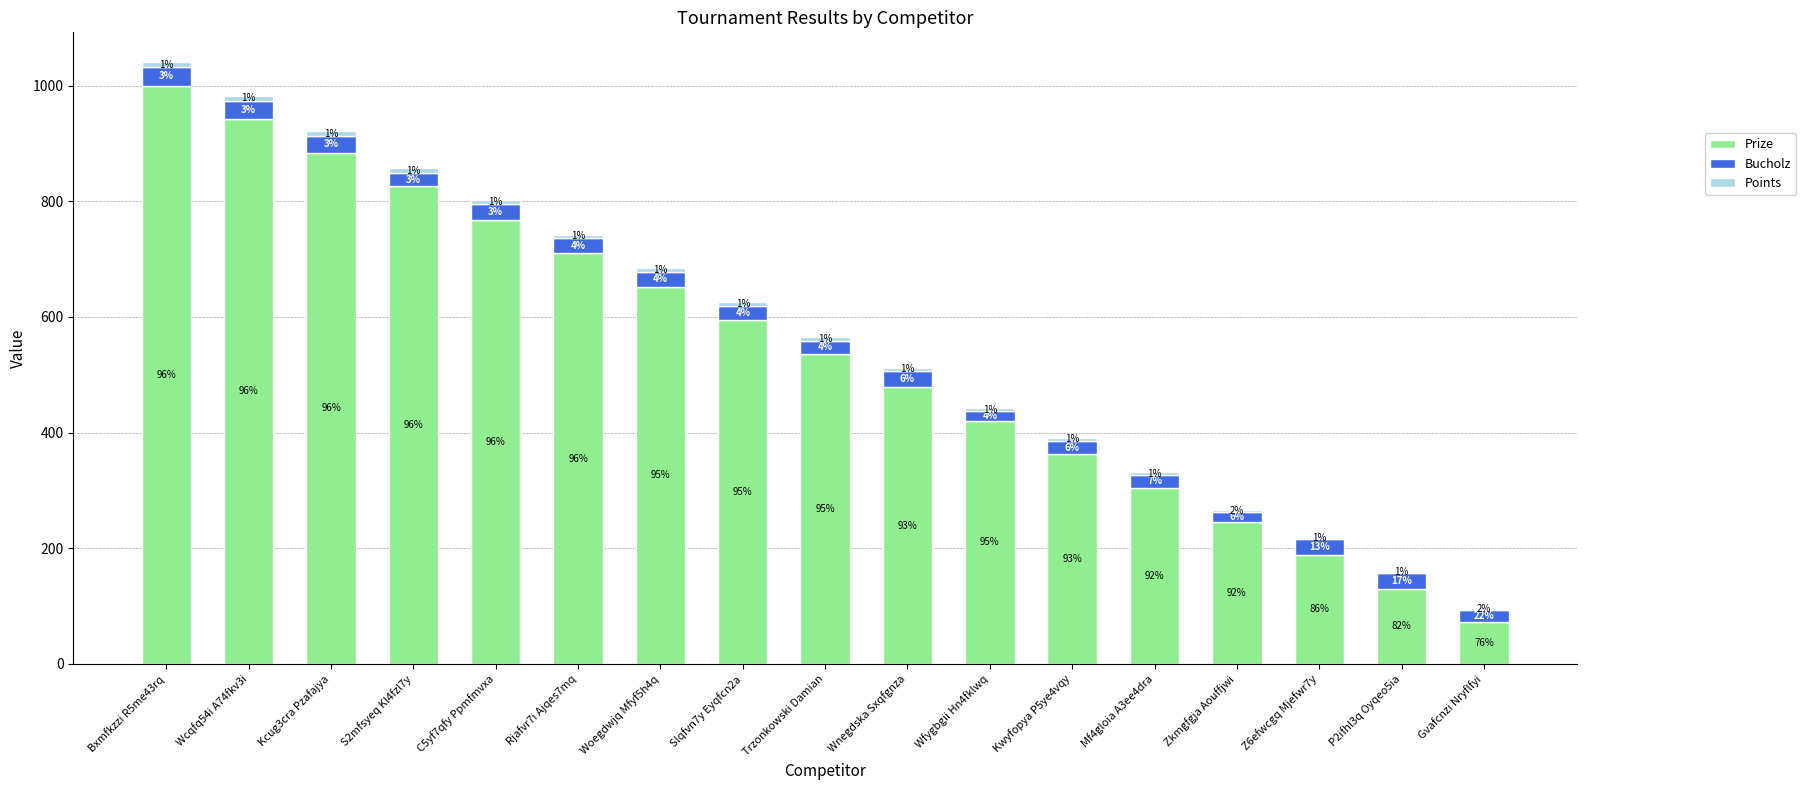

How many categories are shown in the chart?

17